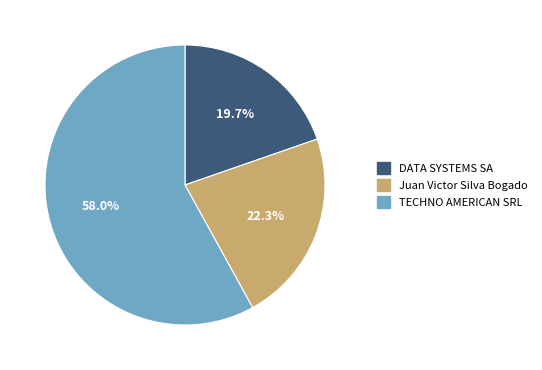

Rank the categories by value from highest to lowest.

TECHNO AMERICAN SRL, Juan Victor Silva Bogado, DATA SYSTEMS SA